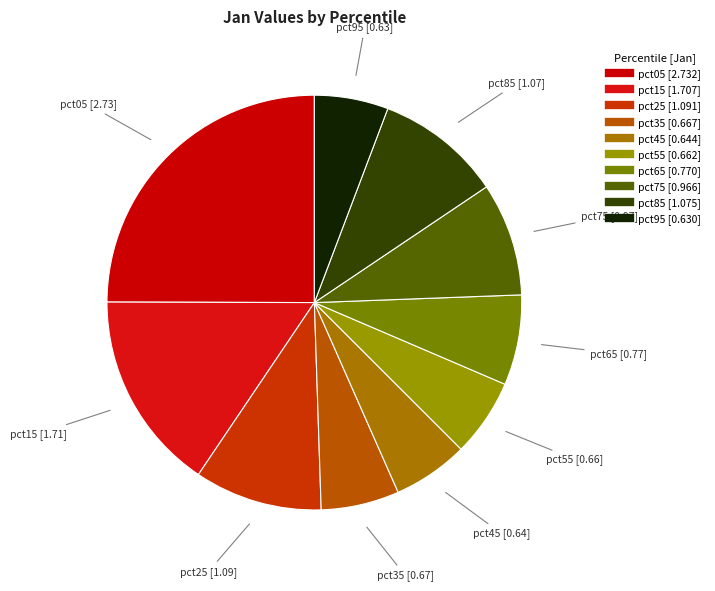

Is the sum of pct45 and pct65 greater than half?

No